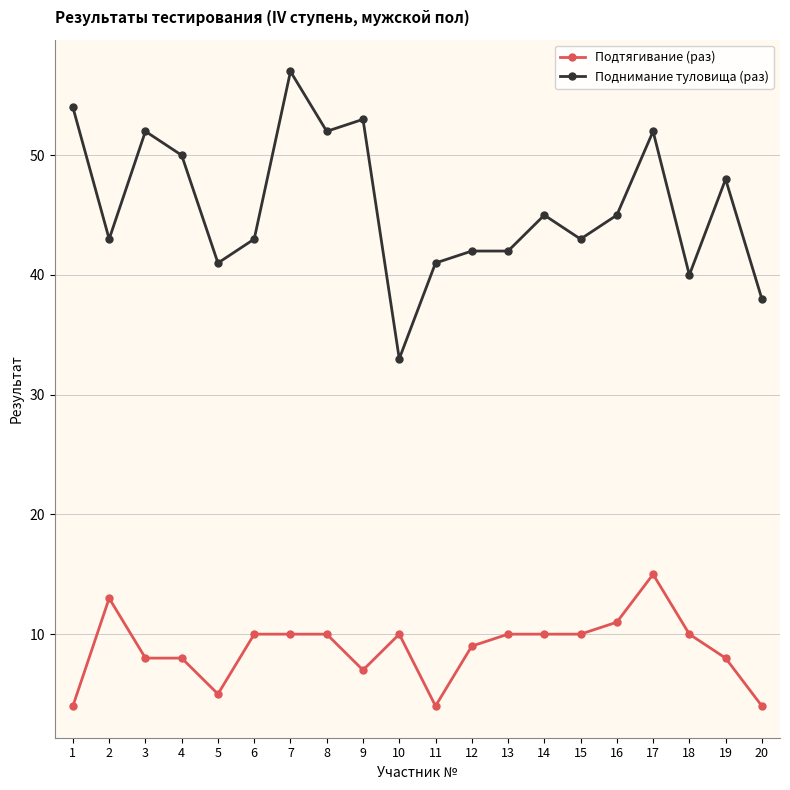

Which category has the highest value in the Поднимание туловища (раз) series?

7